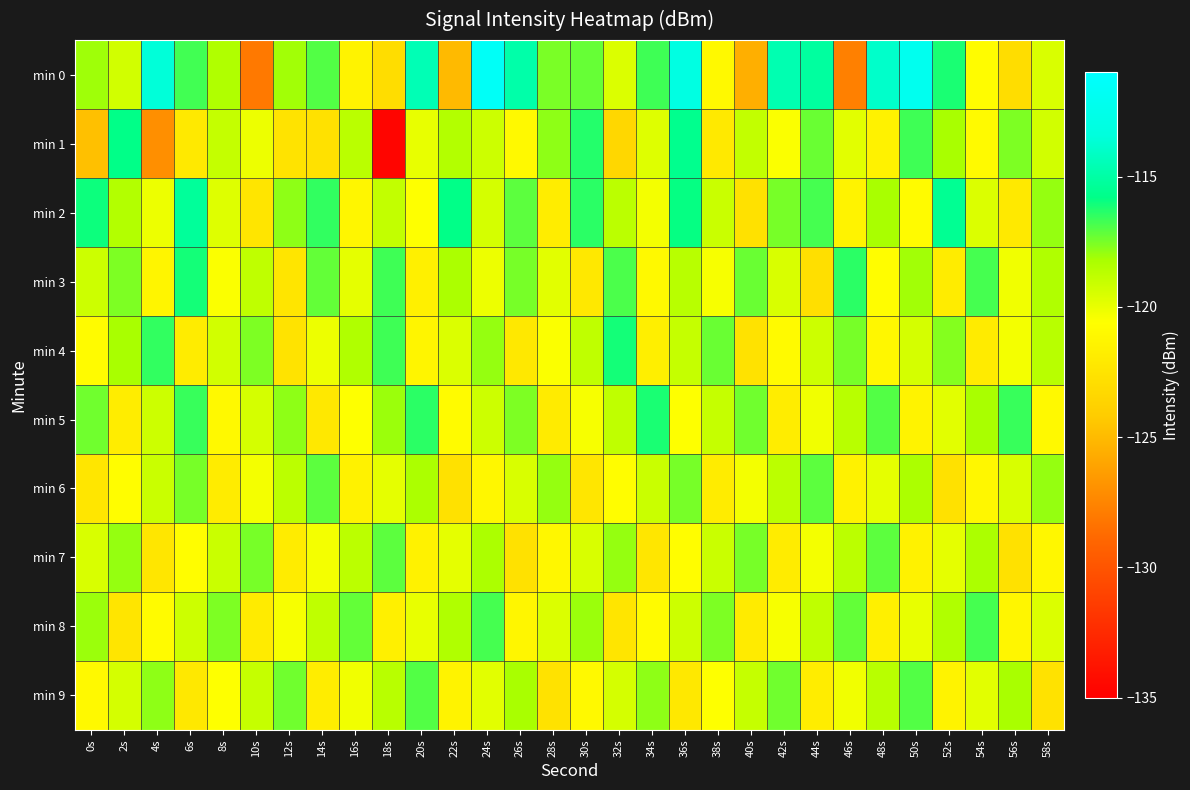

Which series changed the most between 26s and 32s?

min 4